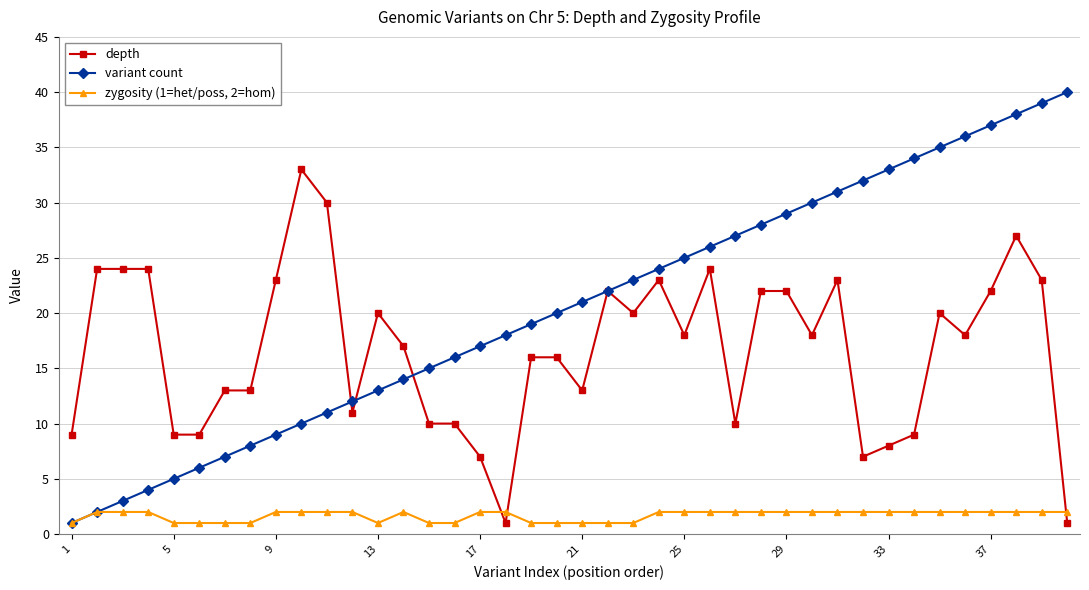

What is the value of the zygosity (1=het/poss, 2=hom) point at the 11th from the left?

2